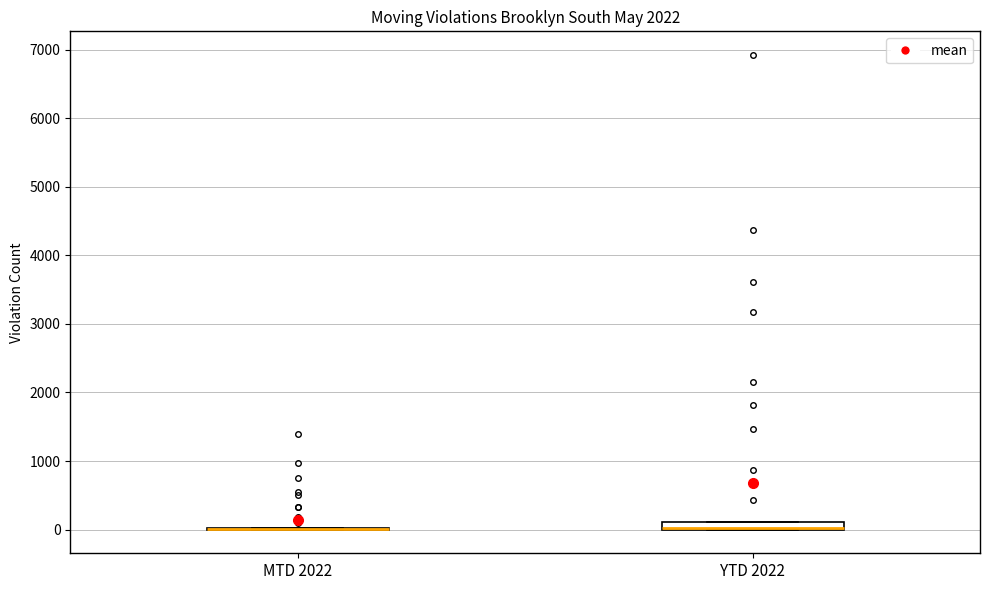

Where is the upper edge of the box for YTD 2022 on the y-axis? The values are not printed on the chart, so give them approximately, as read against the axis.

100